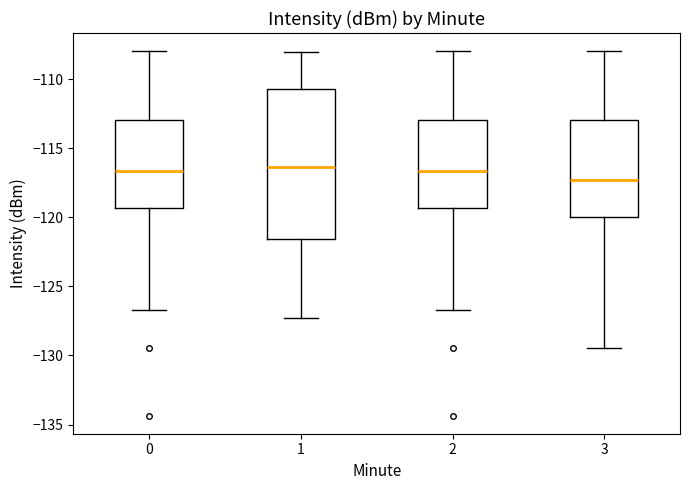

Reading left to right, transcribe this box plot: for each box, give where its median line is, the range the box spans, and where its two whiskers end, as read against the y-axis. The values are not printed on the chart, so give them approximately, as read against the axis.

0: median -116.5, box -119.5 to -113.0, whiskers -126.5 to -108.0
1: median -116.5, box -121.5 to -110.5, whiskers -127.5 to -108.0
2: median -116.5, box -119.5 to -113.0, whiskers -126.5 to -108.0
3: median -117.5, box -120.0 to -113.0, whiskers -129.5 to -108.0